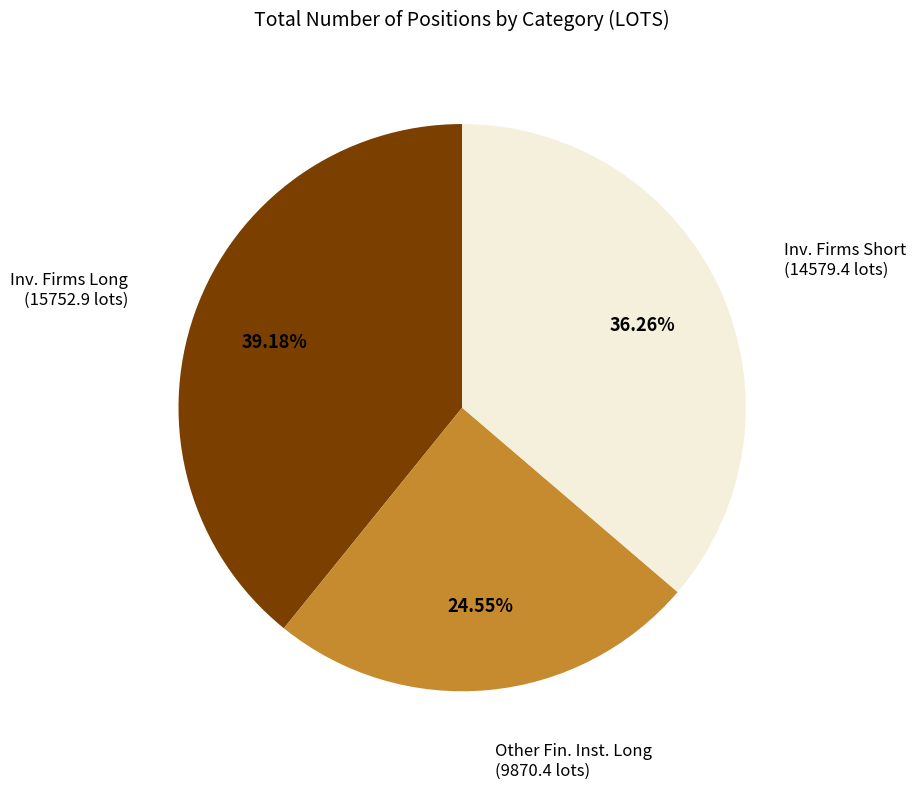

Does any single category account for the majority?

No